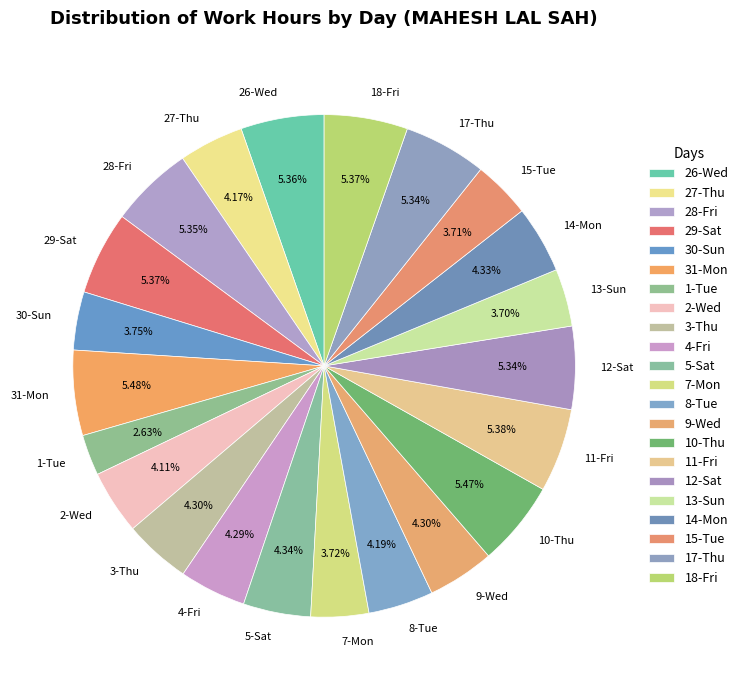

Which slice is the smallest?

1-Tue